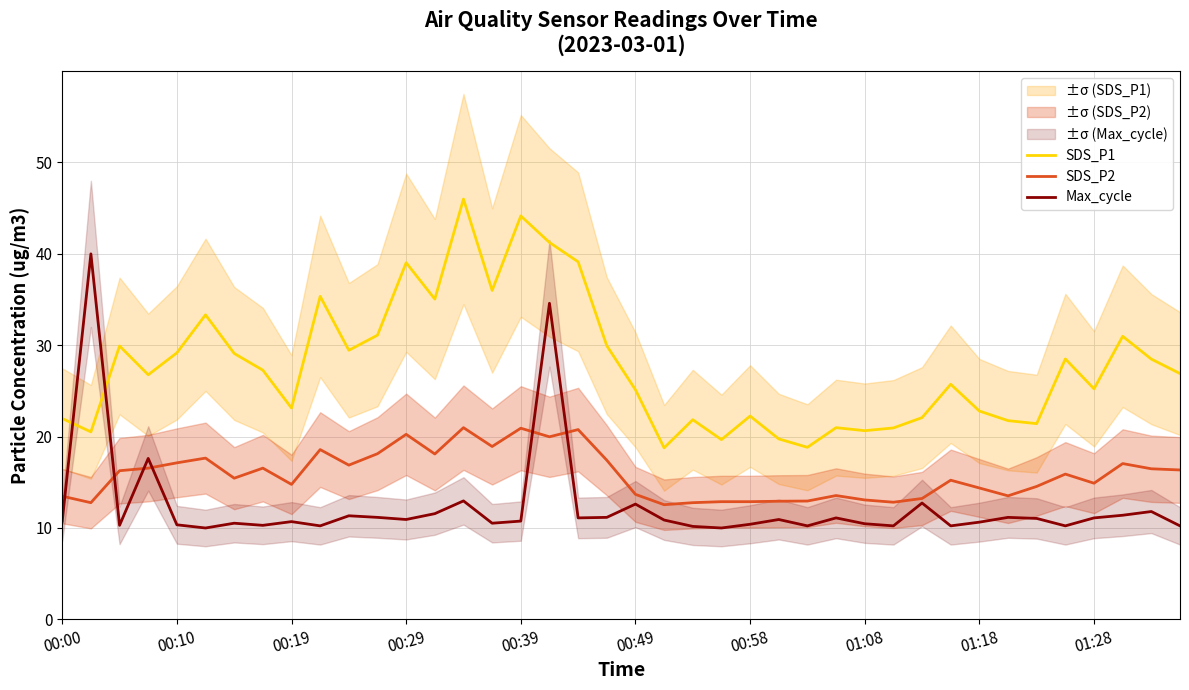

Reading right to left, what are all the values shown in this chart?

SDS_P1: 26.9	28.5	31.0	25.2	28.5	21.4	21.8	22.8	25.7	22.1	20.9	20.6	21.0	18.8	19.8	22.2	19.7	21.9	18.8	25.1	29.9	39.1	41.2	44.1	36.0	46.0	35.0	39.0	31.1	29.4	35.4	23.1	27.3	29.1	33.3	29.2	26.8	29.9	20.5	22.0
SDS_P2: 16.4	16.5	17.1	14.9	15.9	14.6	13.5	14.4	15.2	13.2	12.8	13.1	13.6	12.9	12.9	12.9	12.9	12.8	12.6	13.7	17.4	20.8	20.0	20.9	18.9	21.0	18.1	20.2	18.1	16.9	18.6	14.8	16.6	15.4	17.6	17.1	16.6	16.3	12.8	13.5
Max_cycle: 10.2	11.8	11.4	11.1	10.2	11.0	11.2	10.6	10.2	12.7	10.2	10.5	11.1	10.2	10.9	10.4	10.0	10.2	10.9	12.6	11.2	11.1	34.6	10.8	10.5	13.0	11.6	10.9	11.2	11.3	10.2	10.7	10.3	10.5	10.0	10.3	17.6	10.3	40.0	10.8